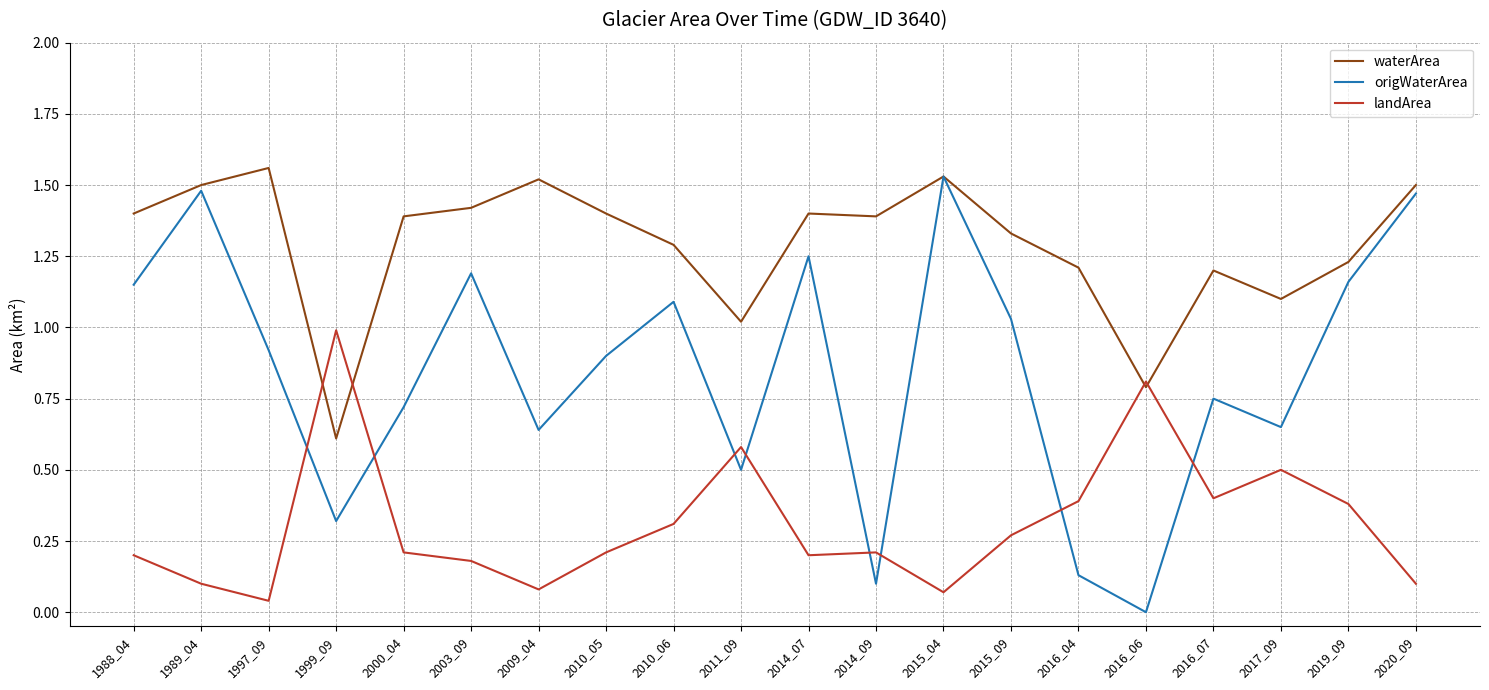

List the series in order of their overall mean, lowest first.

landArea, origWaterArea, waterArea